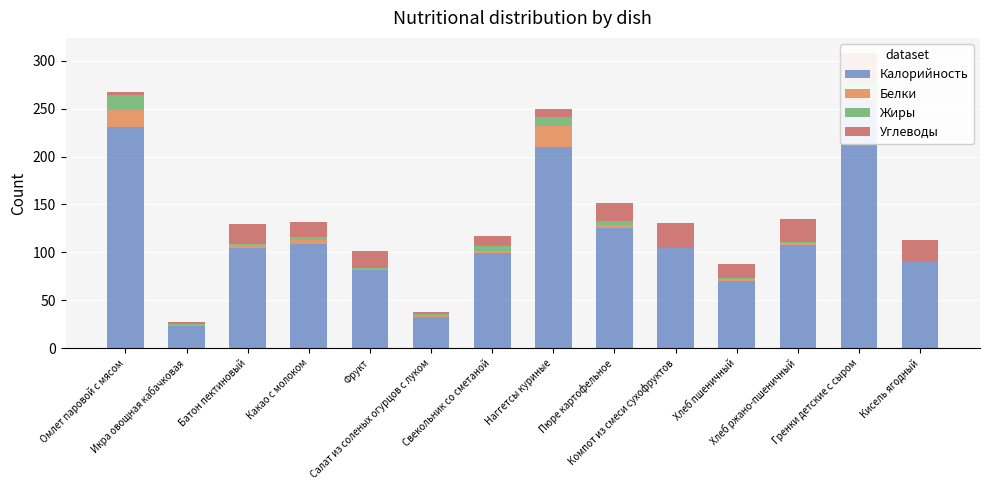

At which label does Белки reach its peak?

Наггетсы куриные